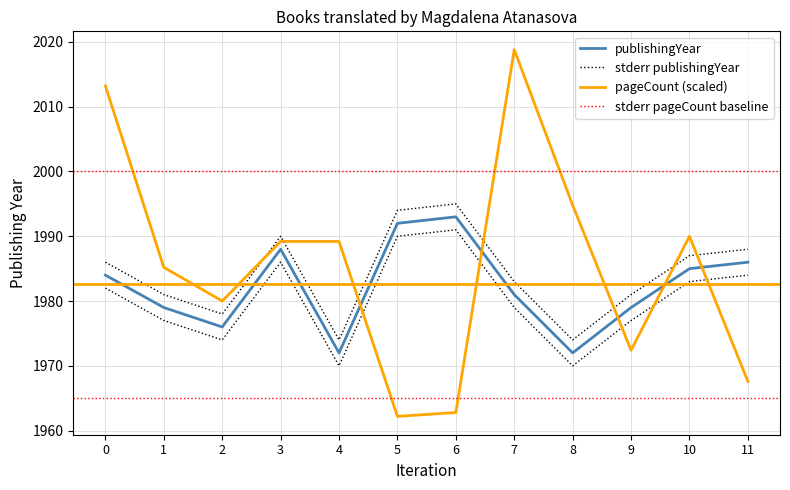

What is the difference between the maximum and minimum values in the publishingYear_lower series?

21